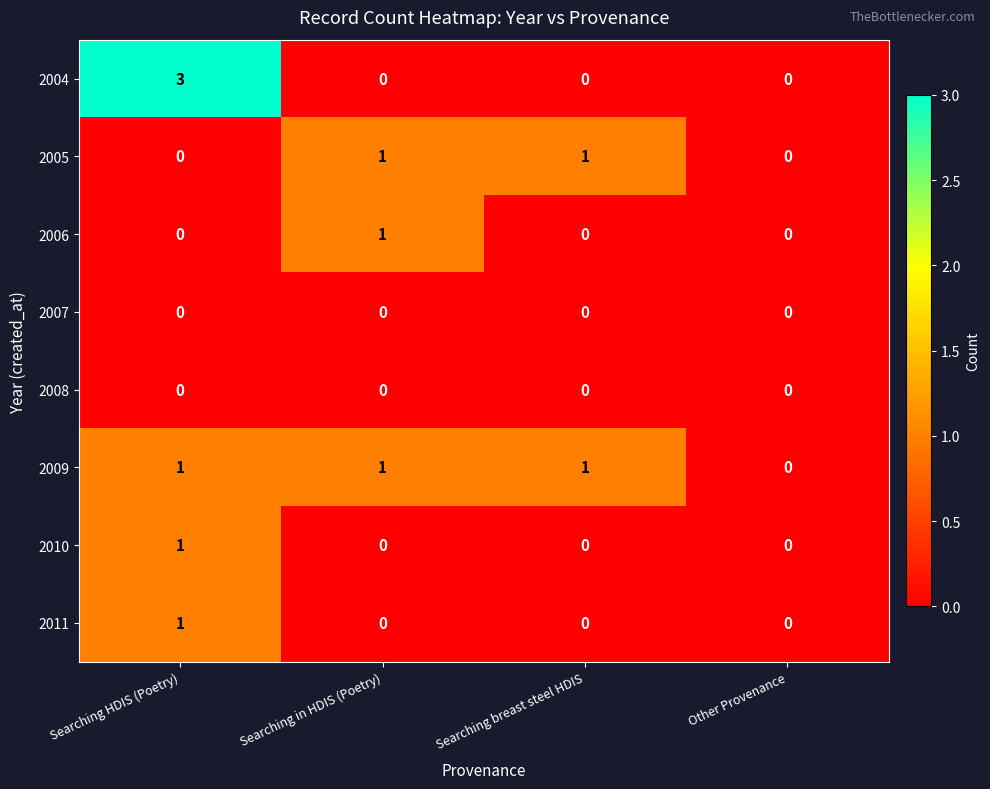

Which label corresponds to the largest value in the chart?

Searching HDIS (Poetry)